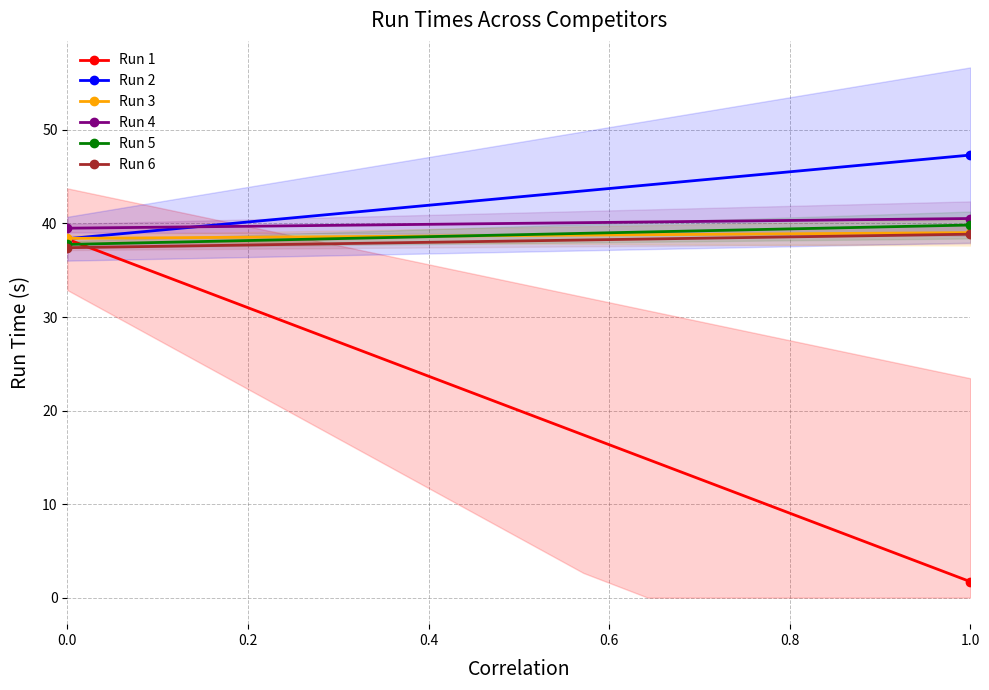

What is the lowest value of the Run 2 series?

38.4